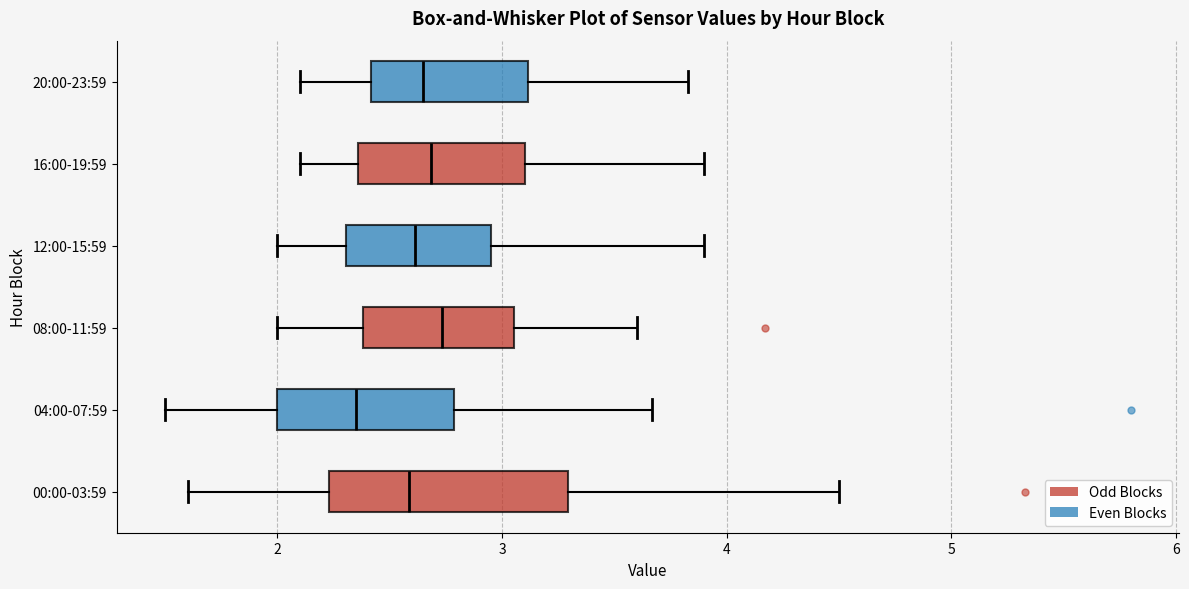

Reading bottom to top, transcribe this box plot: for each box, give where its median line is, the range the box spans, and where its two whiskers end, as read against the x-axis. The values are not printed on the chart, so give them approximately, as read against the axis.

00:00-03:59: median 2.6, box 2.2 to 3.3, whiskers 1.6 to 4.5
04:00-07:59: median 2.4, box 2.0 to 2.8, whiskers 1.5 to 3.7
08:00-11:59: median 2.7, box 2.4 to 3.1, whiskers 2.0 to 3.6
12:00-15:59: median 2.6, box 2.3 to 3.0, whiskers 2.0 to 3.9
16:00-19:59: median 2.7, box 2.4 to 3.1, whiskers 2.1 to 3.9
20:00-23:59: median 2.7, box 2.4 to 3.1, whiskers 2.1 to 3.8